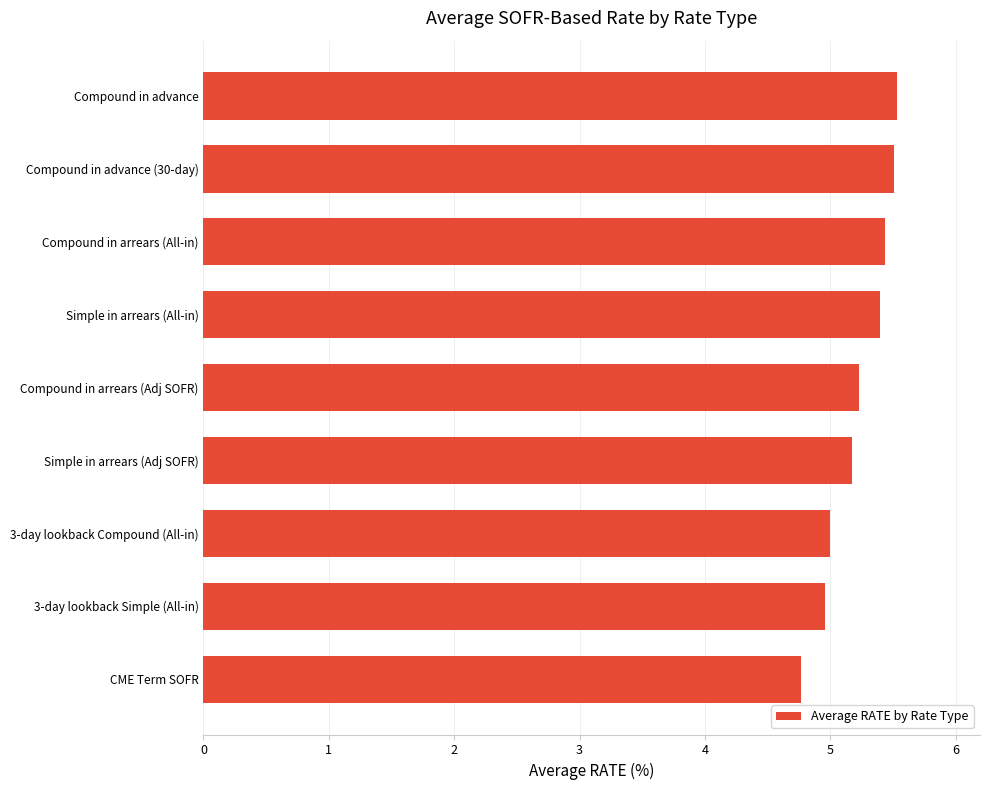

What is the sum of all values?

47.0